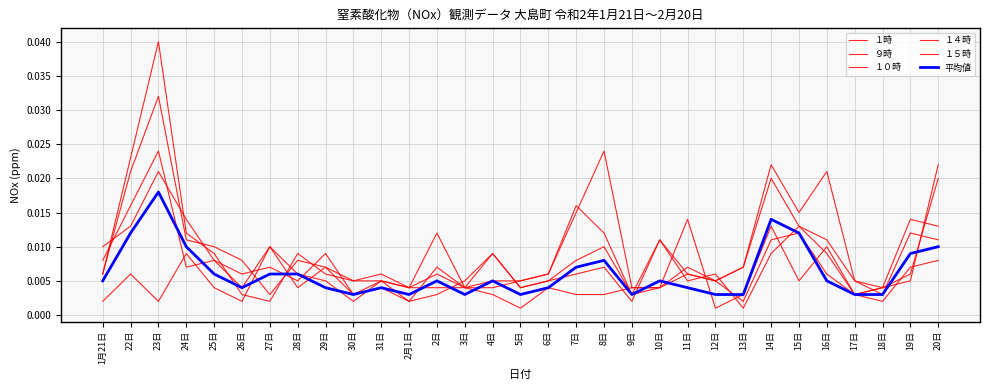

Rank the categories by １５時 value from highest to lowest.

23日, 8日, 22日, 14日, 7日, 19日, 15日, 20日, 24日, 16日, 25日, 28日, 13日, 1月21日, 29日, 2日, 6日, 11日, 30日, 31日, 5日, 12日, 17日, 2月1日, 3日, 4日, 9日, 10日, 18日, 26日, 27日